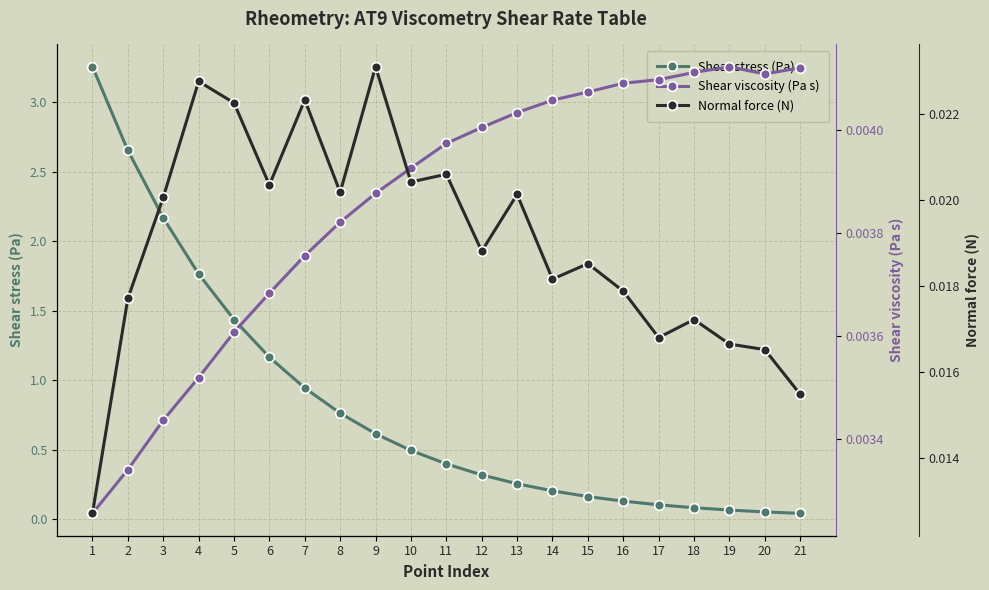

Which series has the widest spread of values?

Shear stress (Pa)